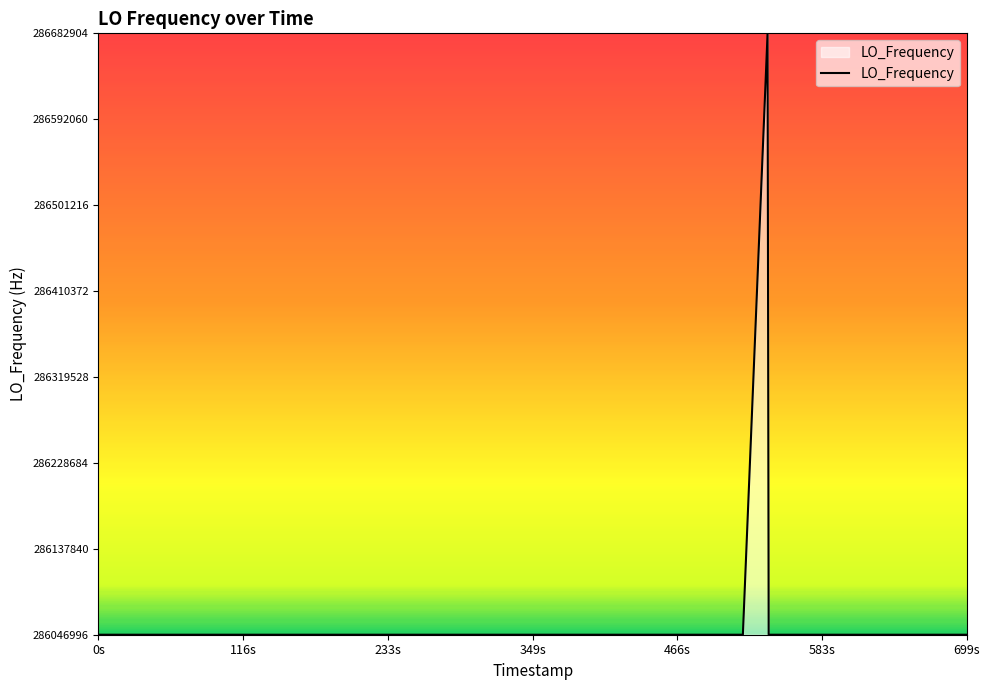

How many values are below 286047000?

17